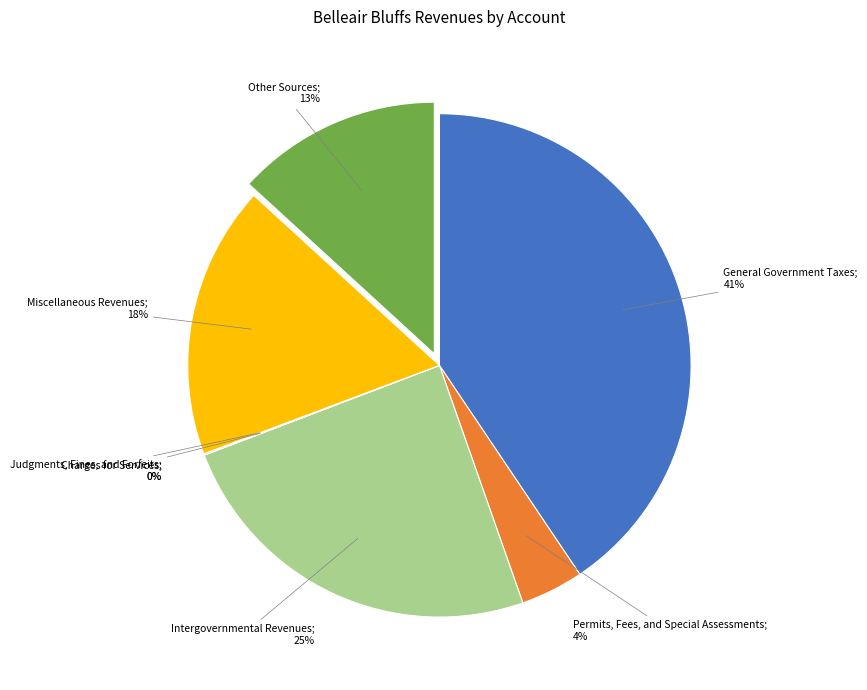

Is there any slice that represents more than half of the pie?

No